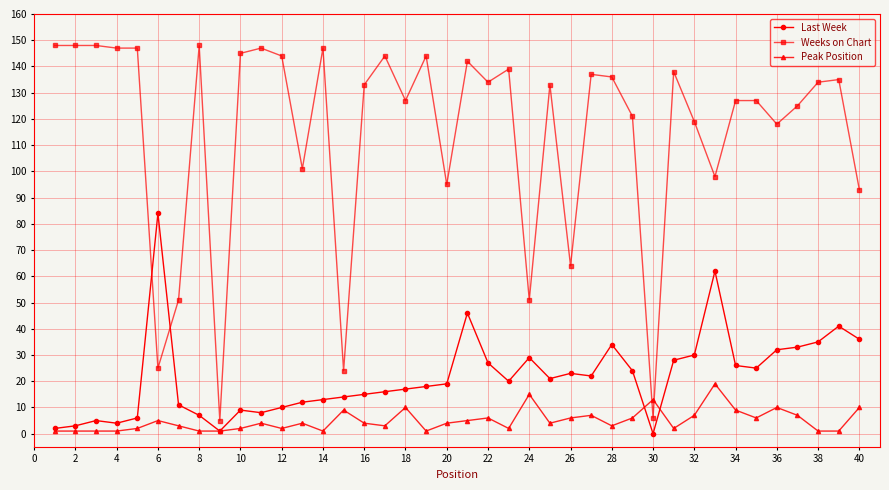

How many intersections are there between Peak Position and Weeks on Chart?

2